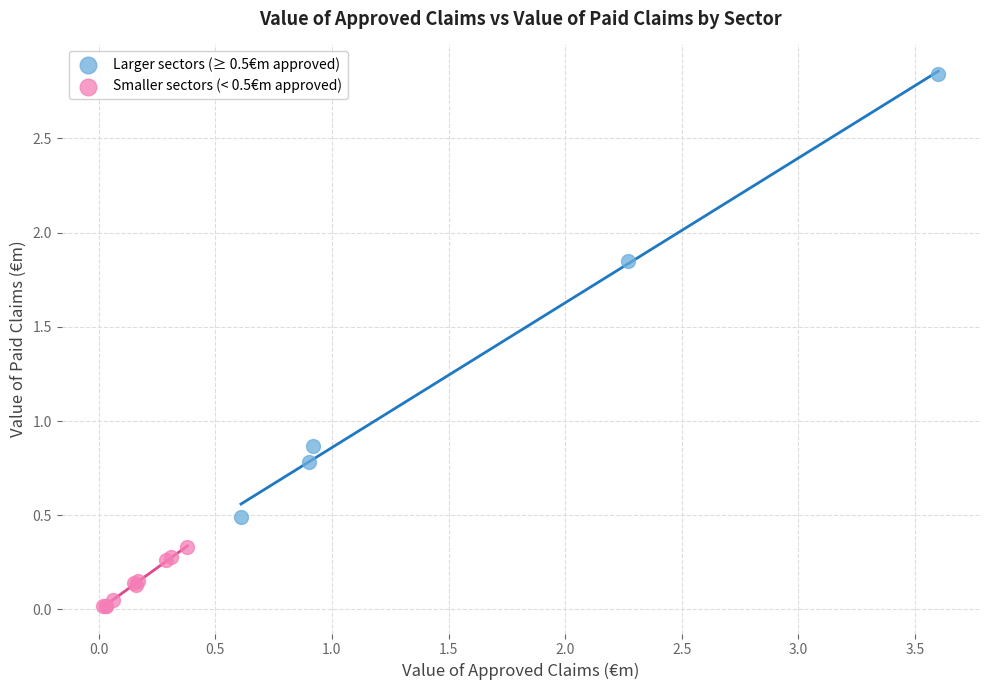

Which series has the widest spread of Y values?

Larger sectors (≥ 0.5€m approved)